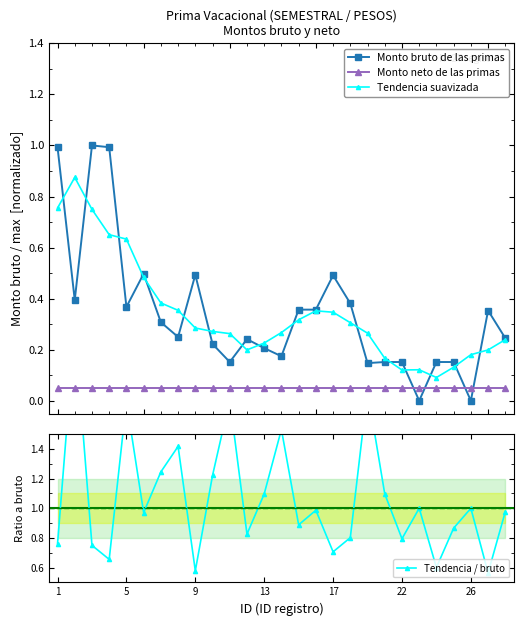

Which series ends up on top after the final intersection of Monto bruto de las primas and Monto neto de las primas?

Monto bruto de las primas